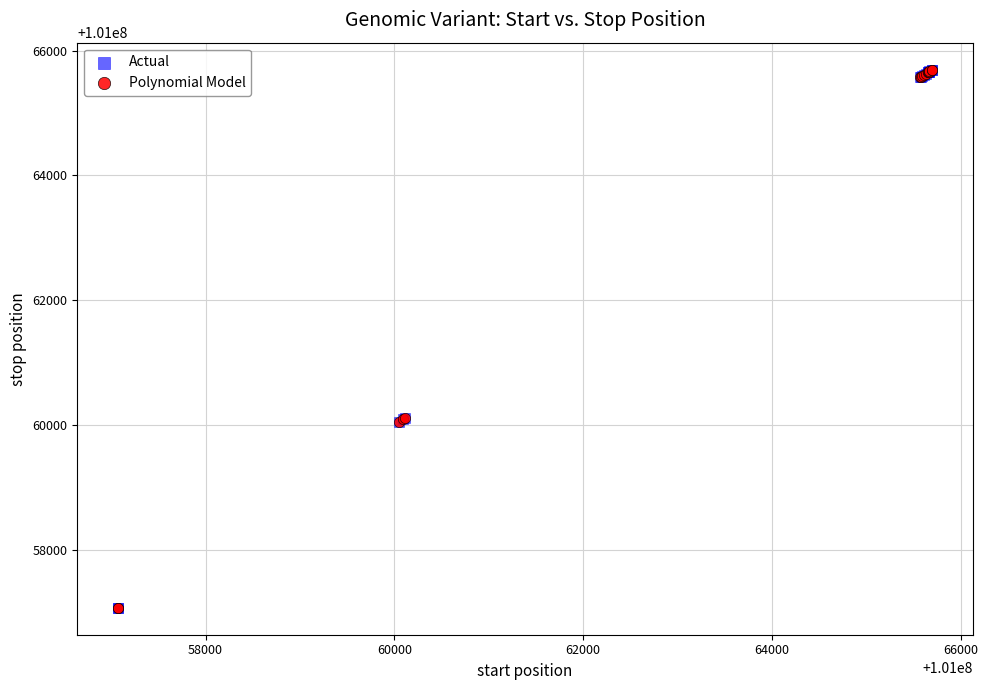

Which series has the widest spread of Y values?

Polynomial Model